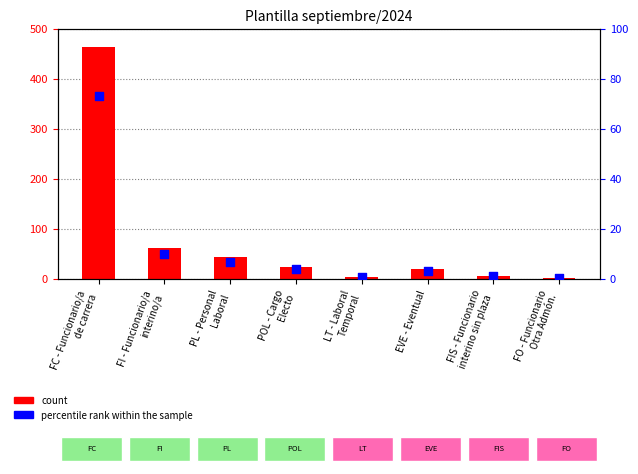

At how many categories does at least one series exceed 320?

1